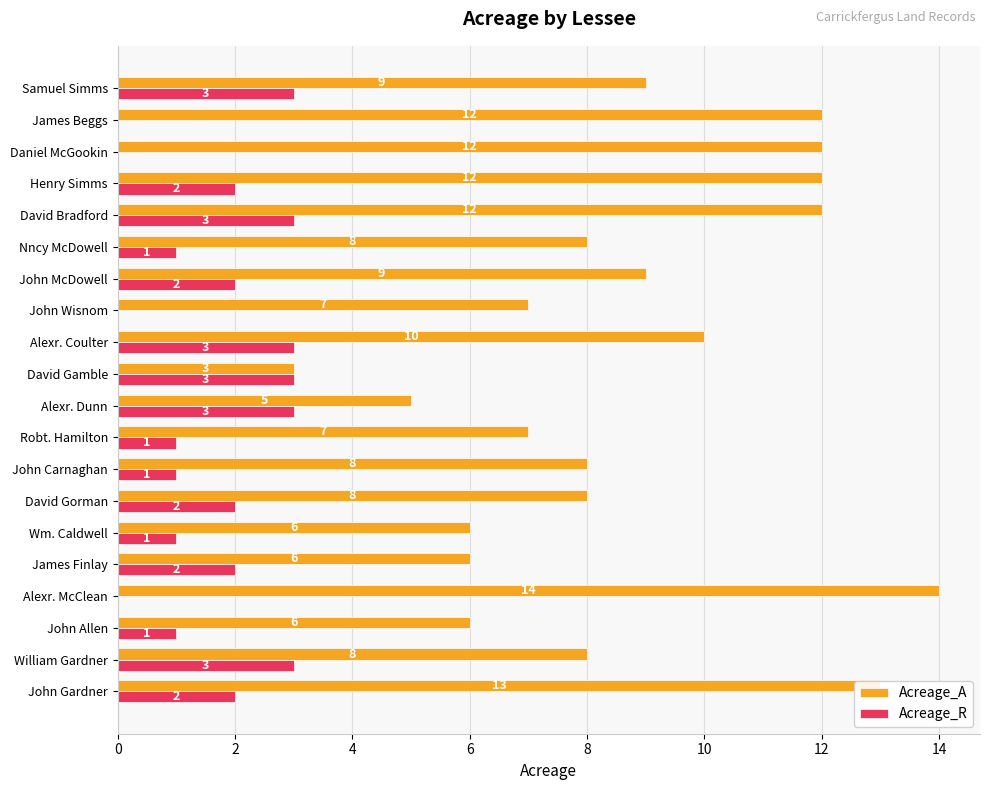

True or false: Acreage_A has a value of 12 at James Beggs.

True